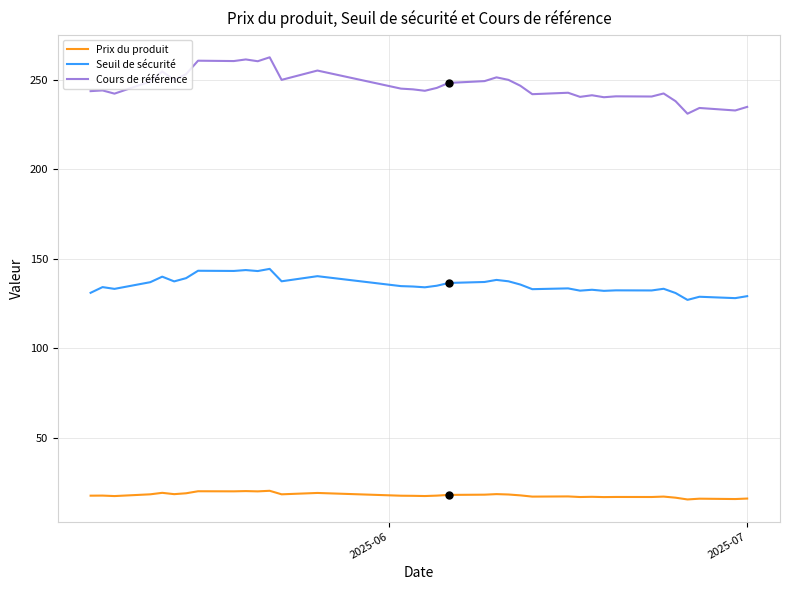

How many distinct data groups are displayed?

3